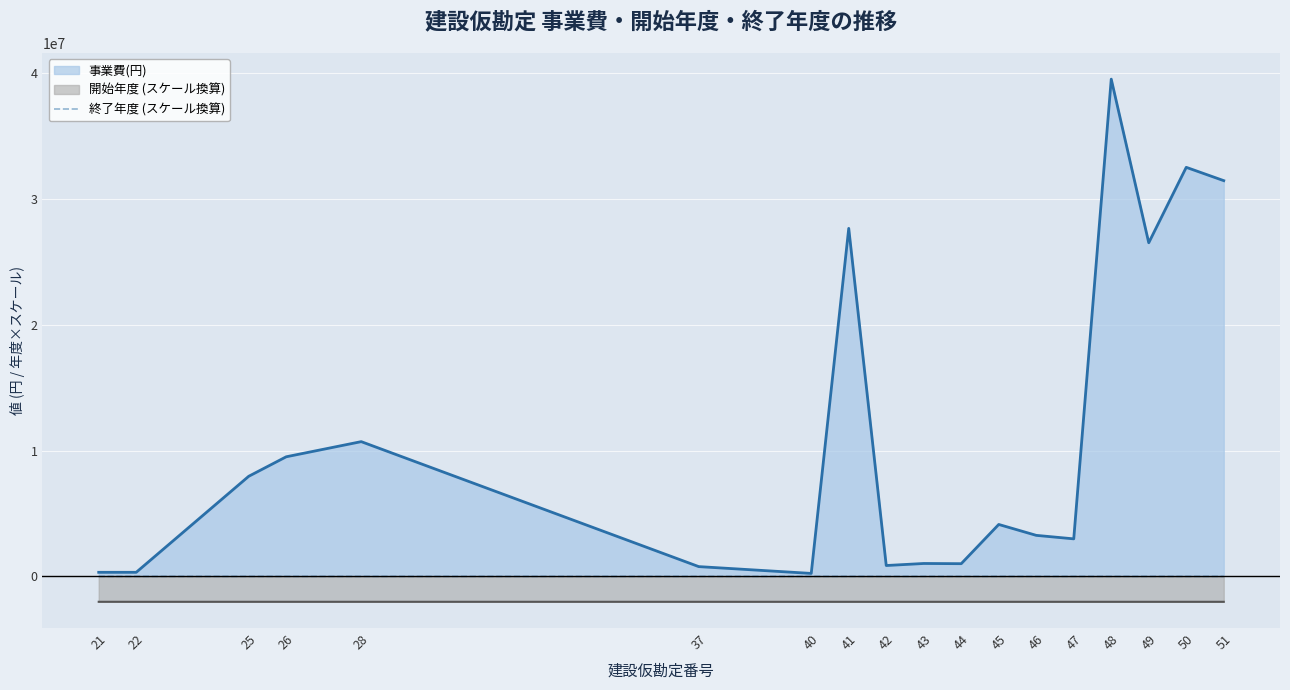

True or false: 開始年度 (スケール換算) and 事業費(円) intersect in this chart.

False